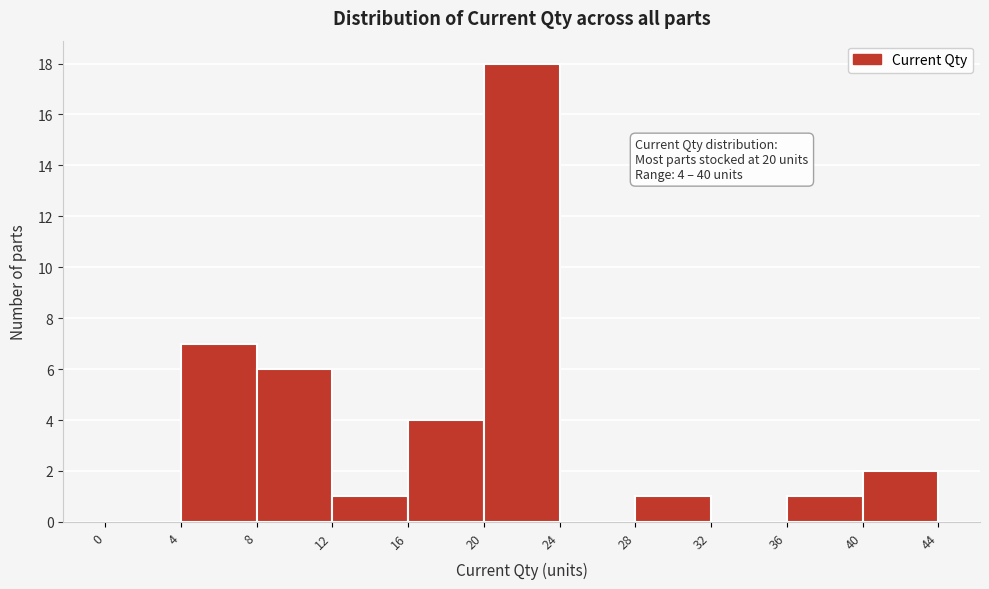

Which range on the x-axis has the tallest bar?

20 to 24